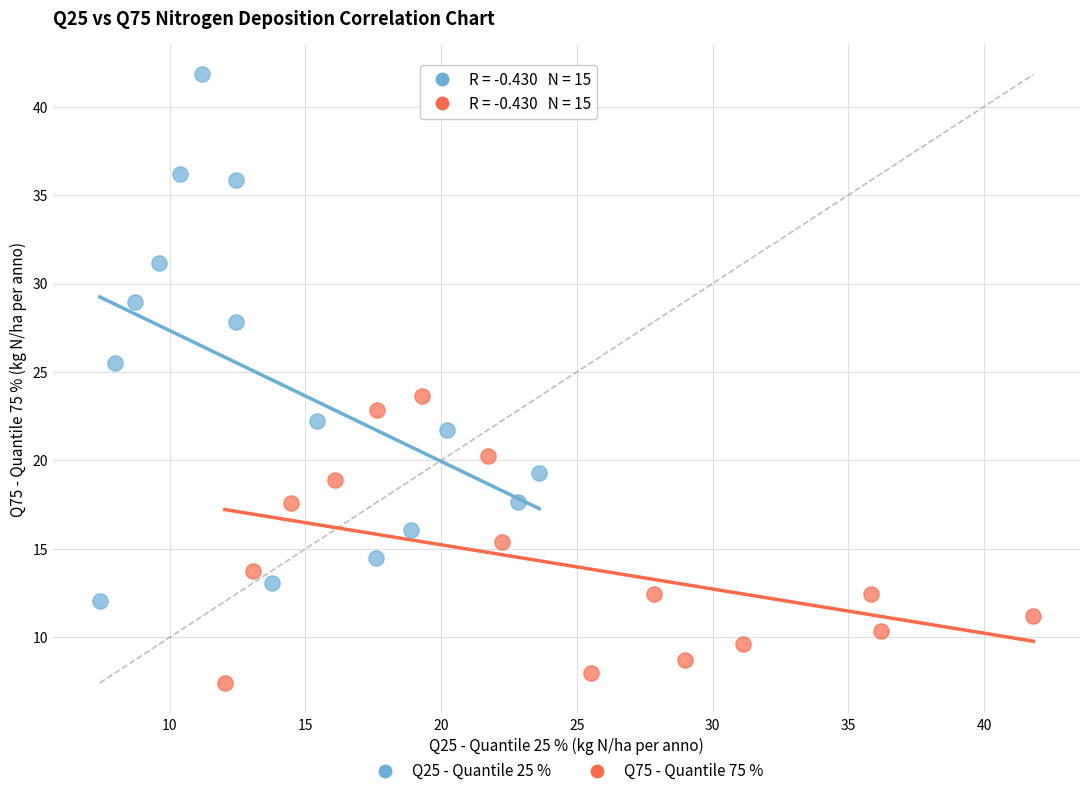

Which series has the largest Y range (max minus min)?

Q25 - Quantile 25 %